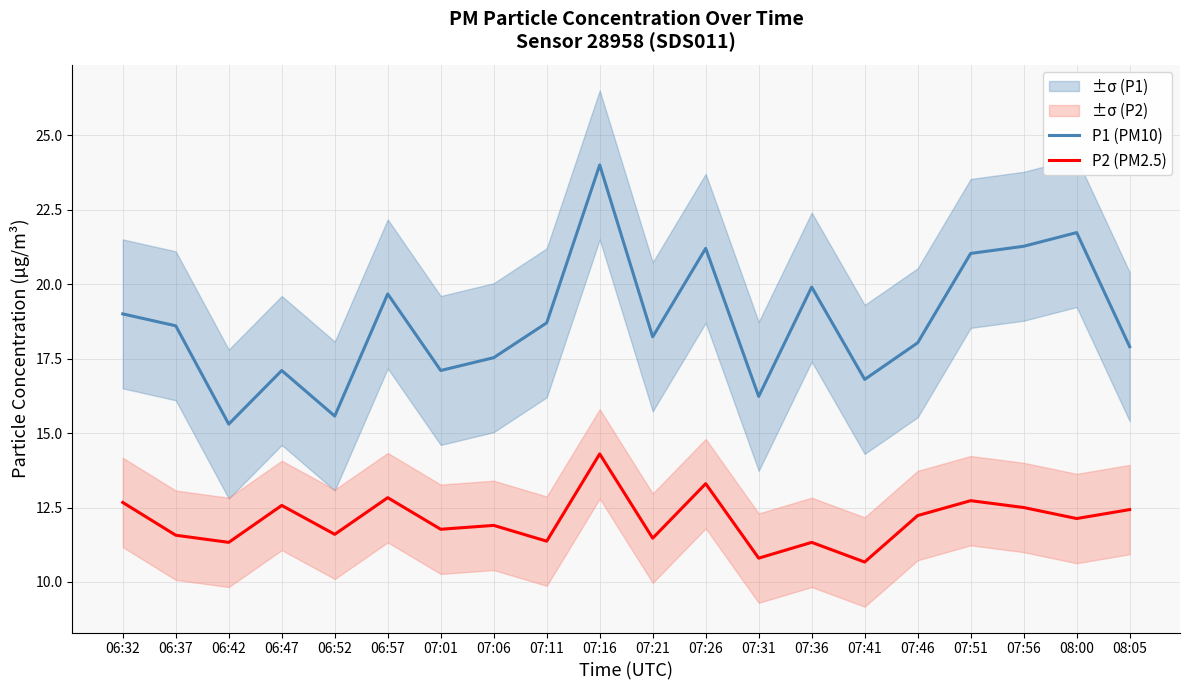

True or false: P2 (PM2.5) and P1 (PM10) cross at least once.

False